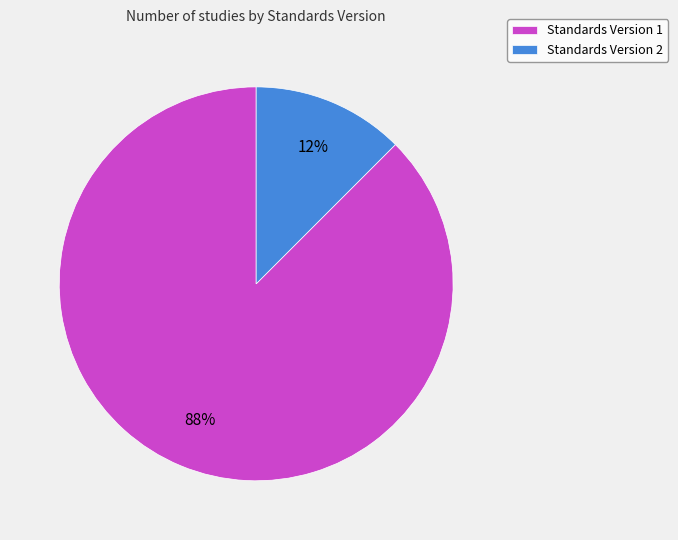

Rank the categories by value from lowest to highest.

Standards Version 2, Standards Version 1